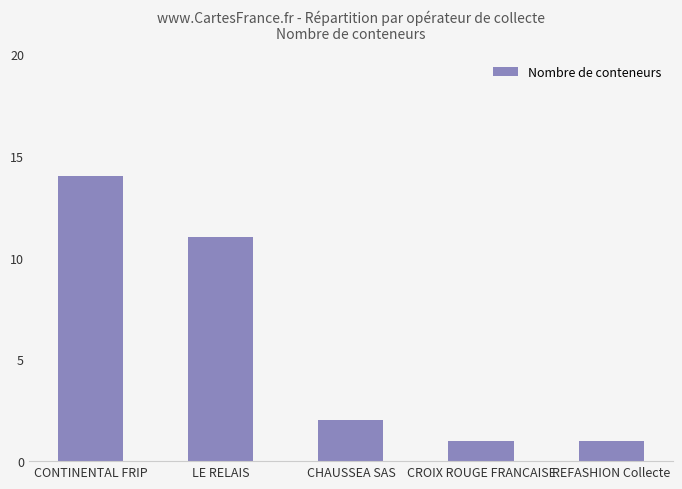

What is the greatest value displayed?

14